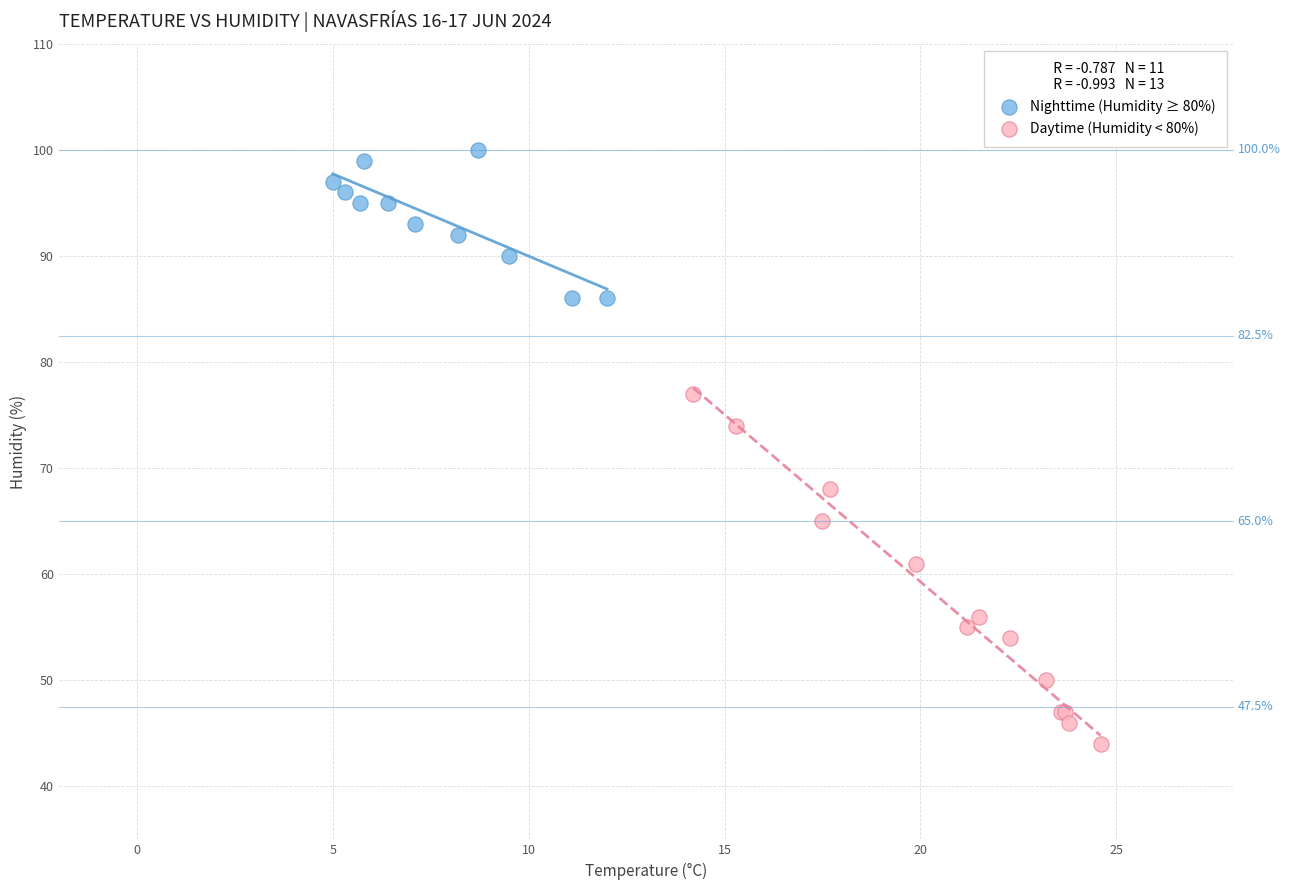

What are all the series names shown in the legend?

Nighttime (Humidity ≥ 80%), Daytime (Humidity < 80%)